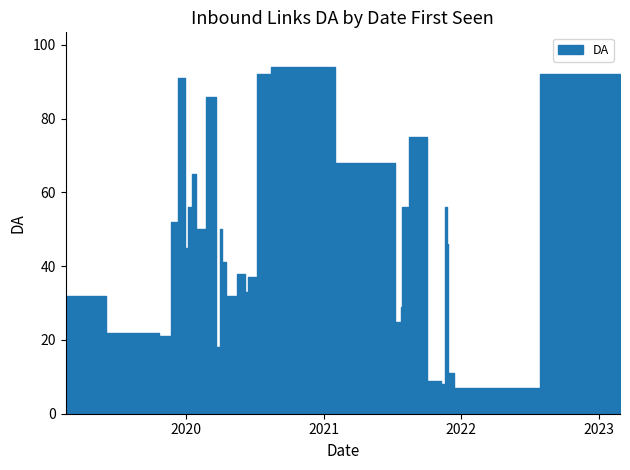

What is the sum of the values at 2020-06-05 and 2020-04-09?

79